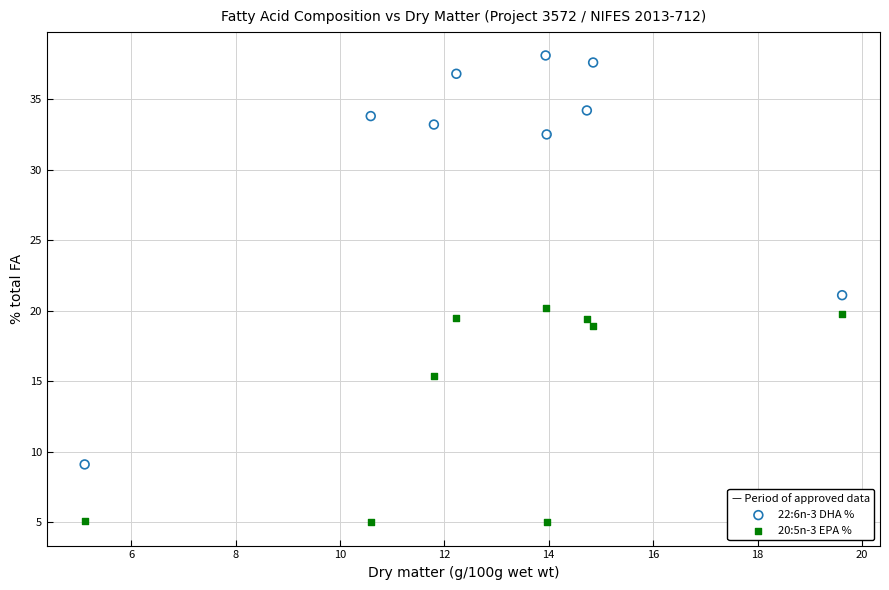

Which series has the largest Y range (max minus min)?

22:6n-3 DHA %